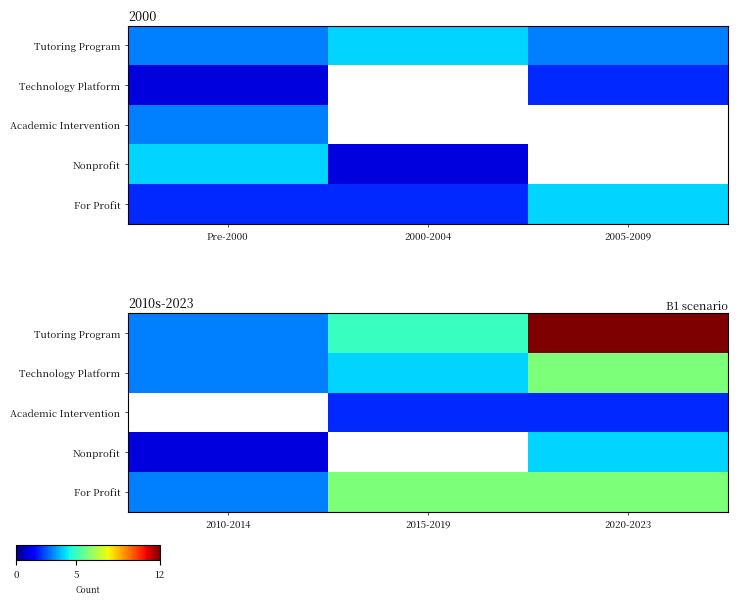

Is the value of Academic Intervention at 2015-2019 greater than the value of For Profit at 2010-2014?

No